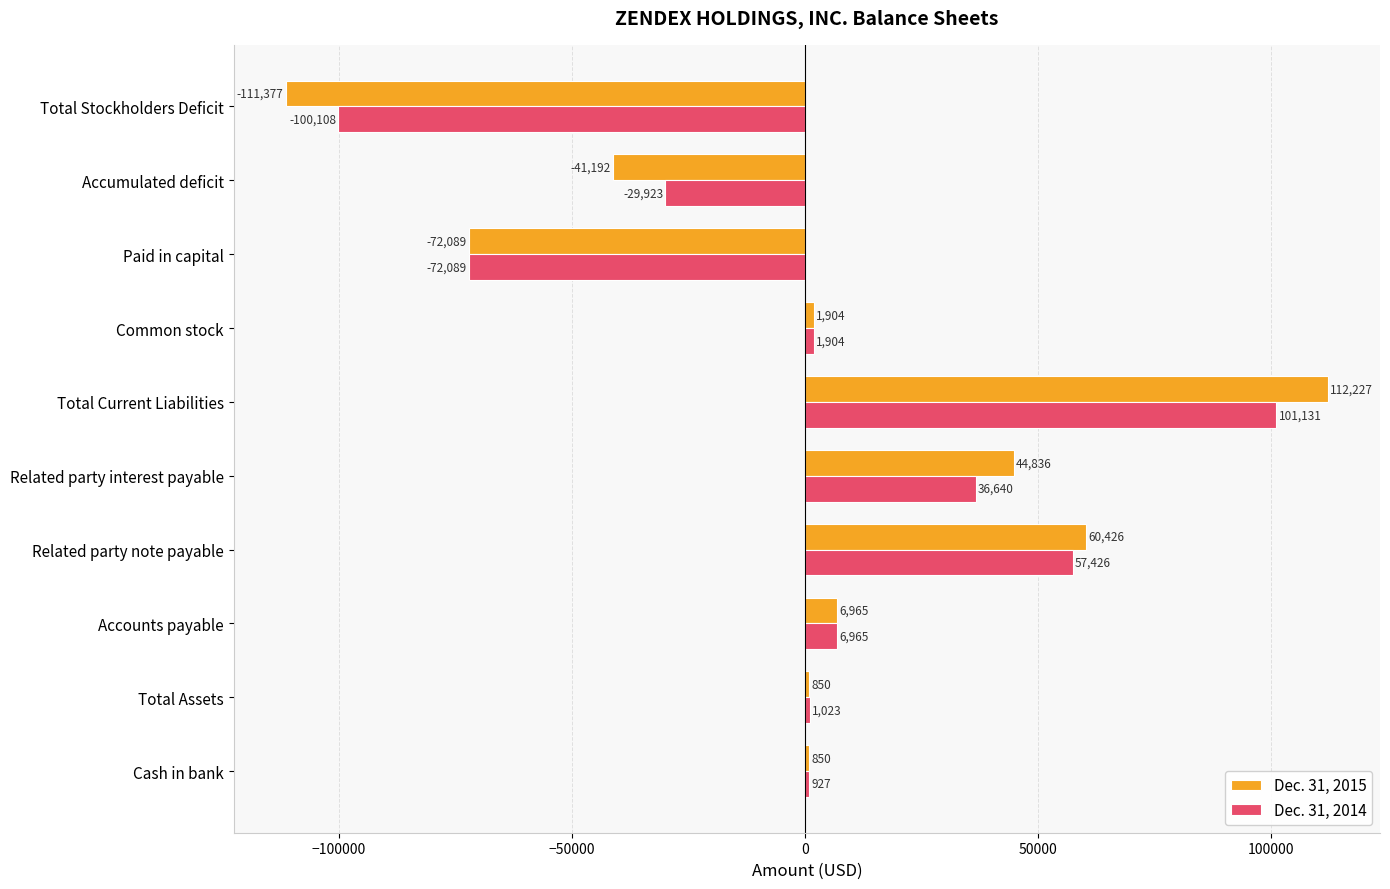

What is the difference between the highest and lowest values at Total Stockholders Deficit?

11269